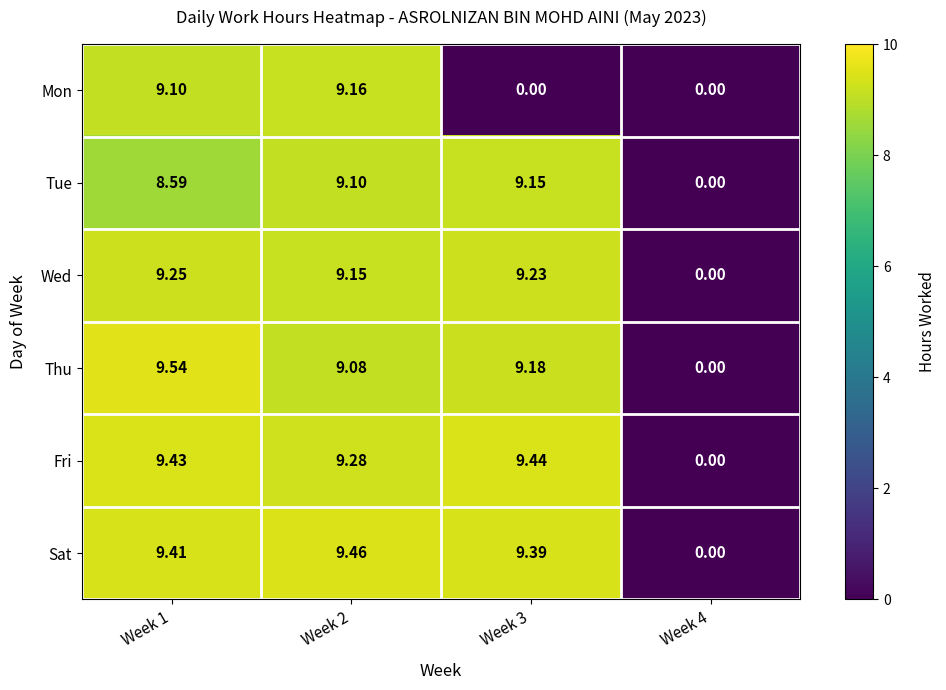

Which series has the largest range (max minus min)?

Thu